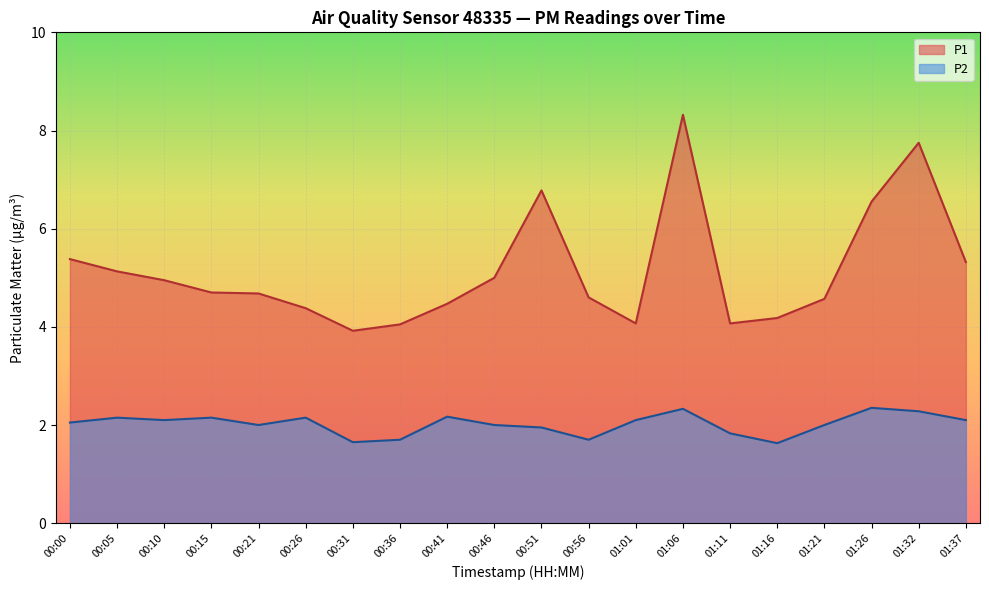

True or false: P1 and P2 intersect in this chart.

False